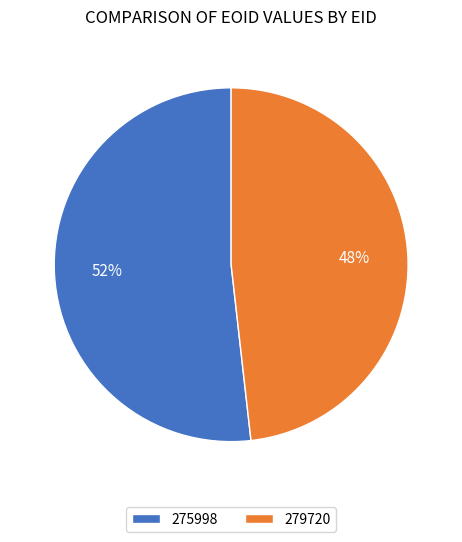

How many slices are in this pie chart?

2